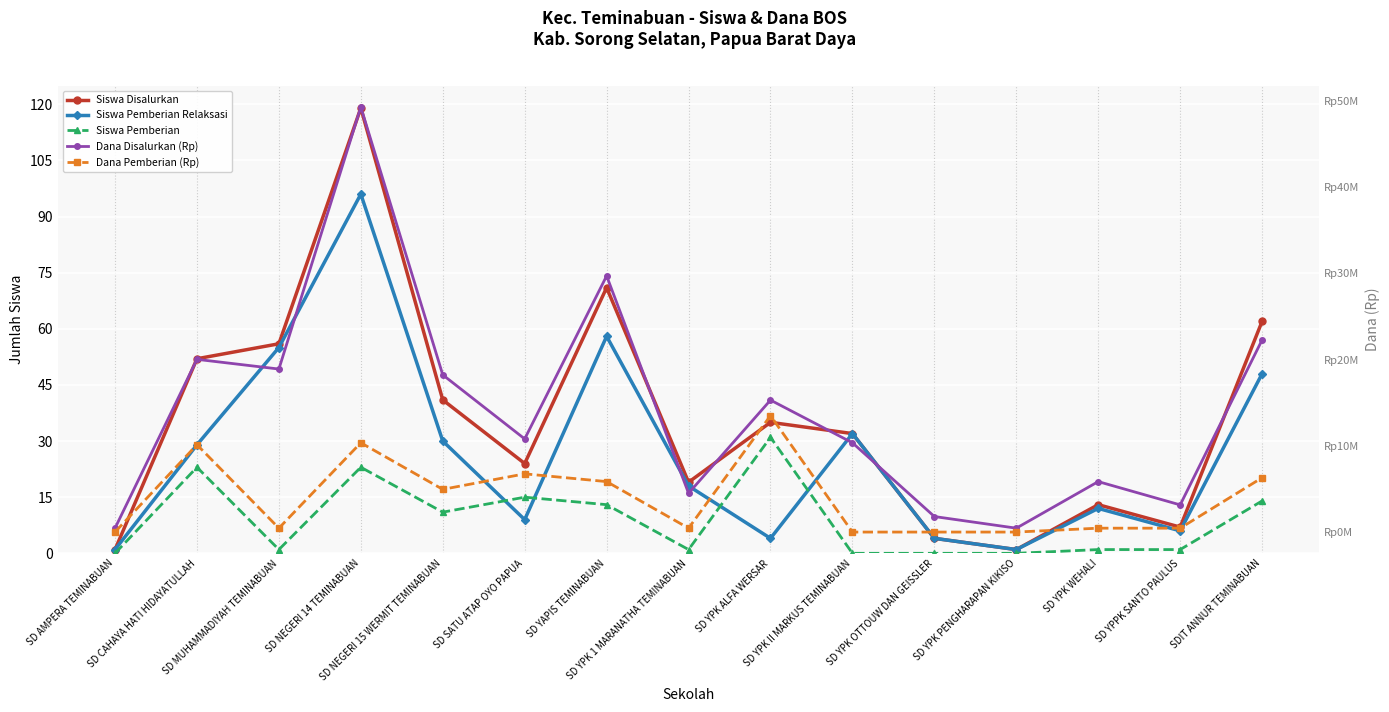

In Siswa Disalurkan, how many points are lower than both neighbors (excluding endpoints)?

4